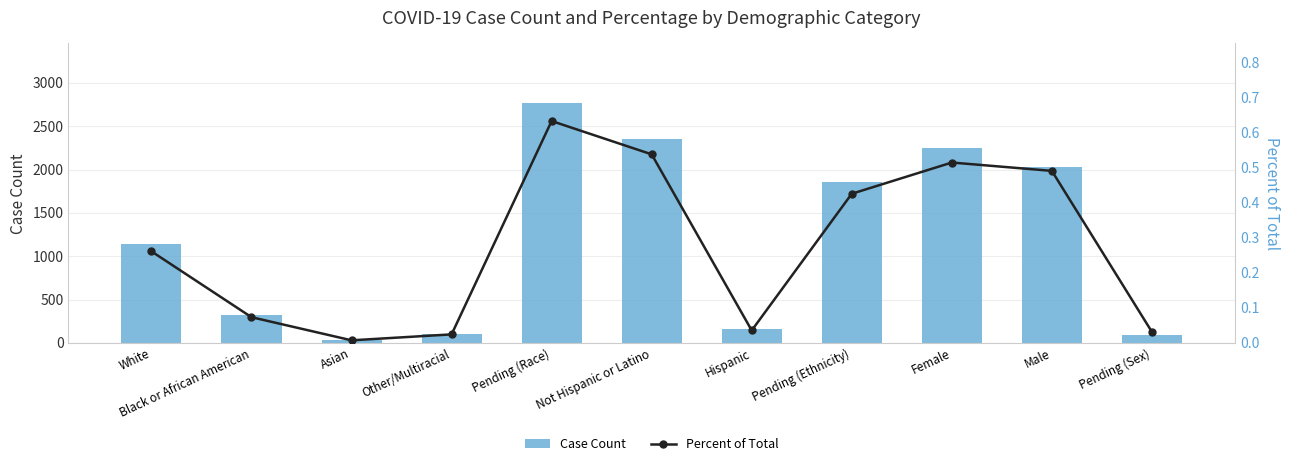

Reading left to right, what are all the values shown in this chart?

Case Count: 1140.0	320.0	32.0	106.0	2764.0	2349.0	155.0	1858.0	2247.0	2028.0	87.0
Percent of Total: 0.3	0.1	0.0	0.0	0.6	0.5	0.0	0.4	0.5	0.5	0.0